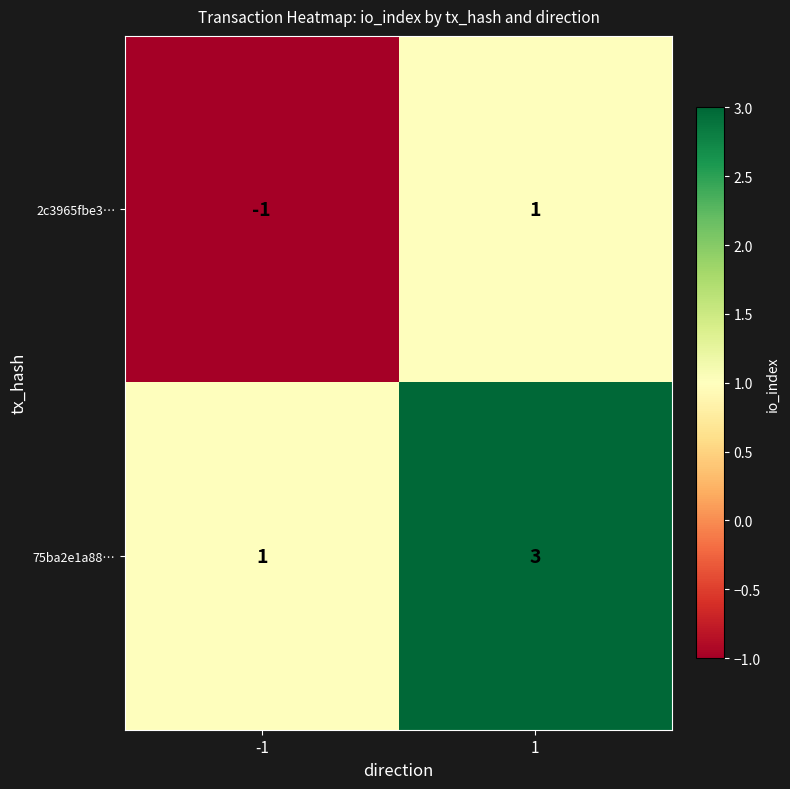

Reading left to right, list all the values displayed in this chart.

2c3965fbe3…: -1	1
75ba2e1a88…: 1	3